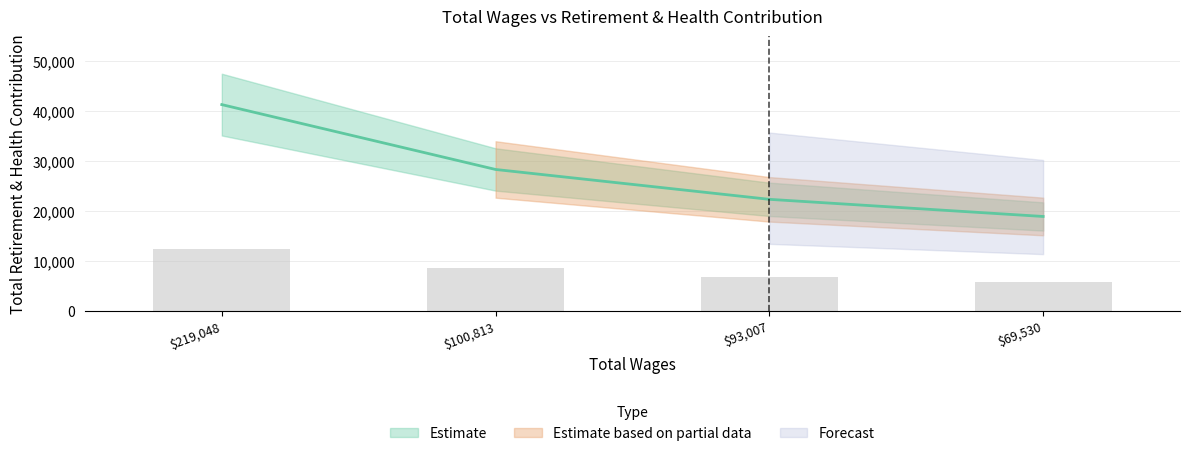

How many values are below 28270?

2